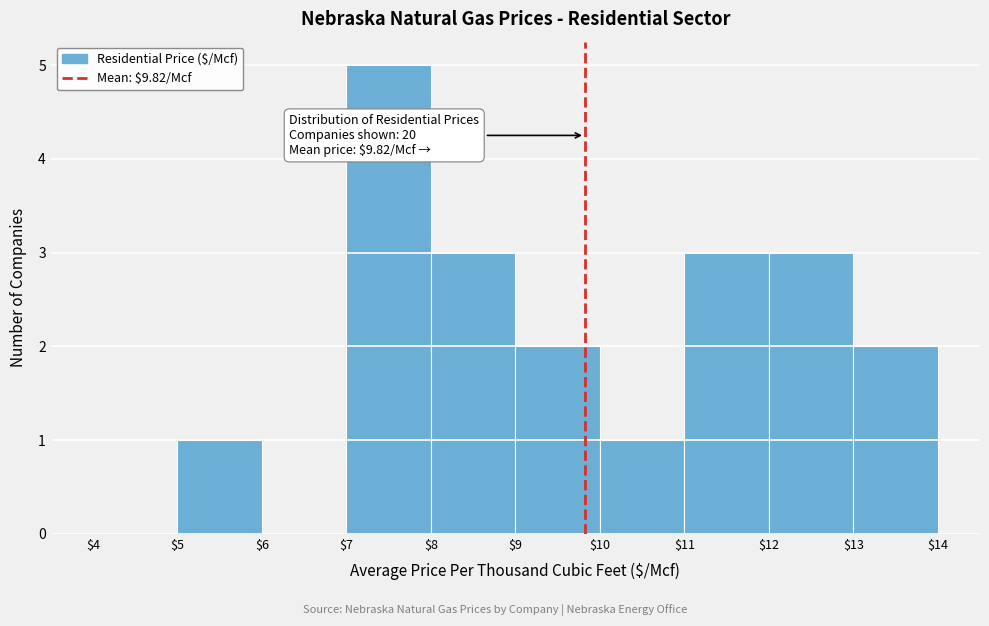

Which range on the x-axis has the tallest bar?

$7 to $8